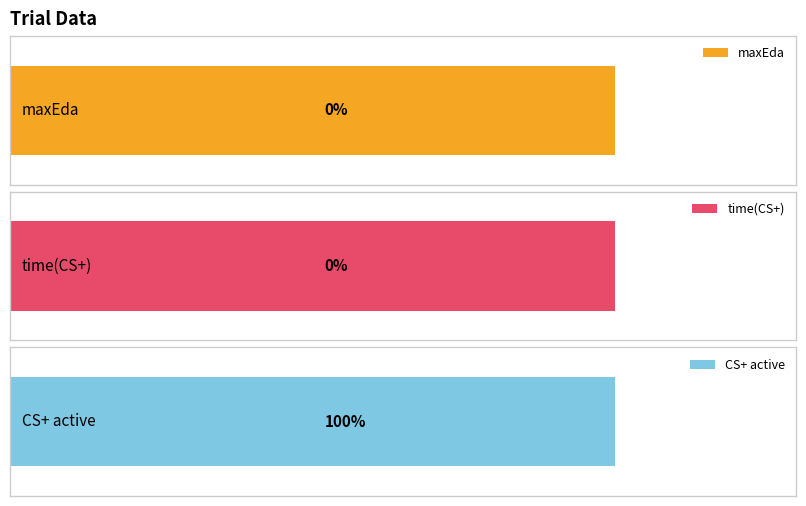

Rank the series at 10 from lowest to highest value.

maxEda, time(CS+), CS+ active